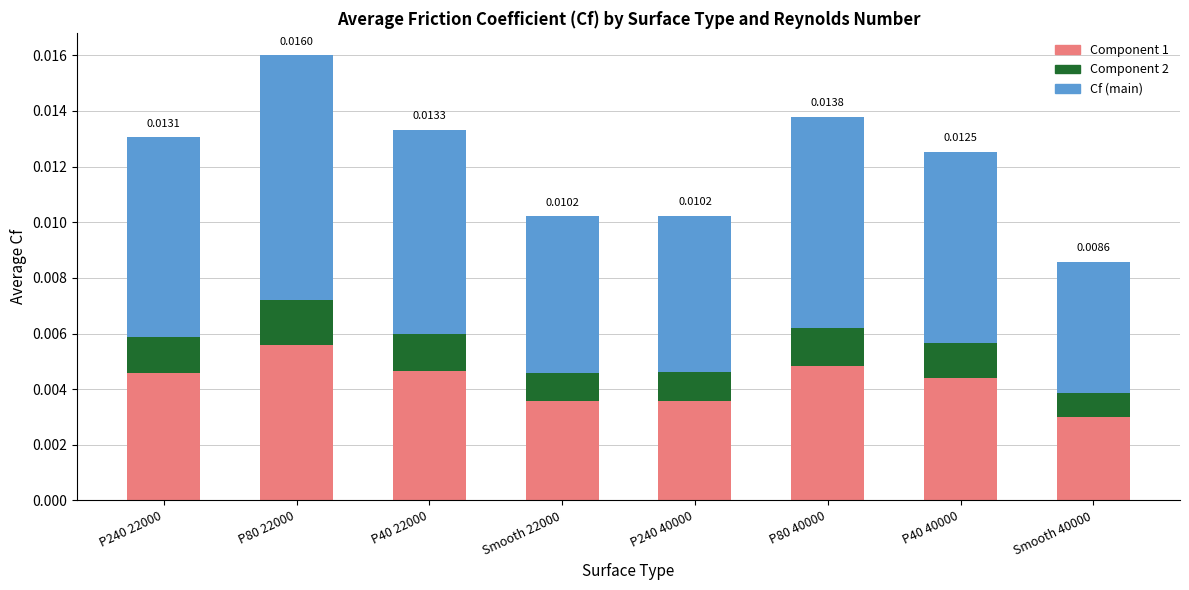

At which category is the sum across all series the highest?

P80 22000